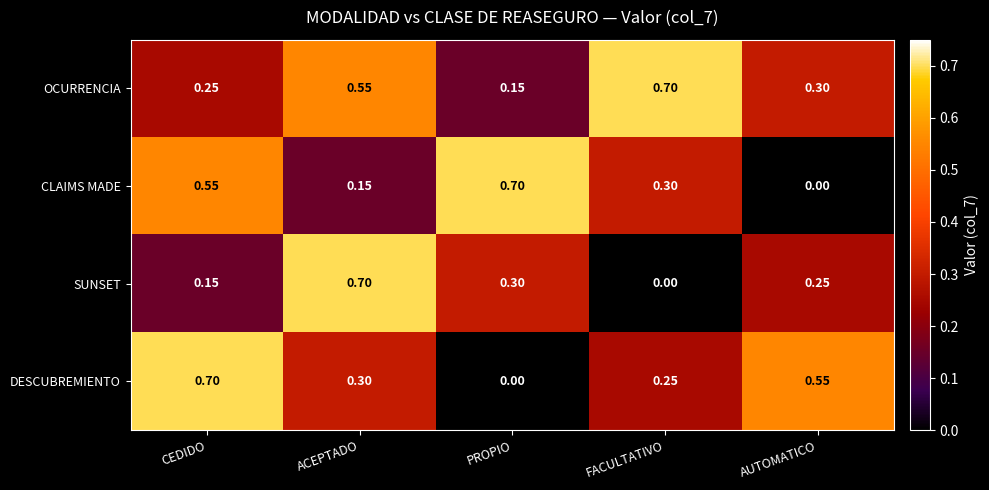

Where is DESCUBREMIENTO nearest to the value 0?

PROPIO